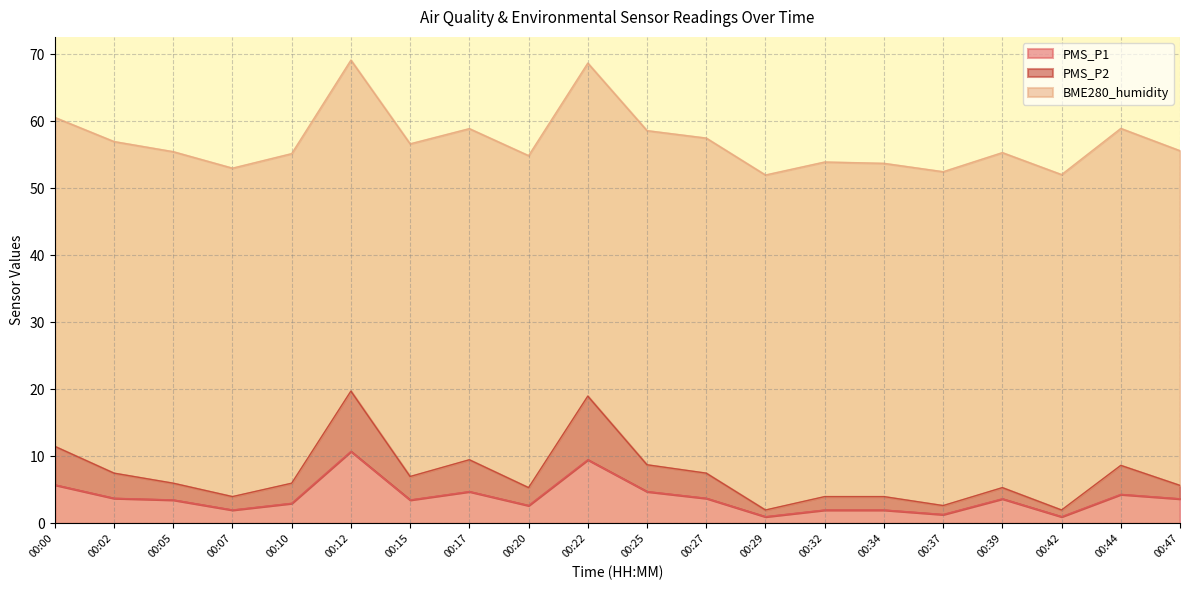

The PMS_P2 series shows 7.8 at 00:20. True or false?

False